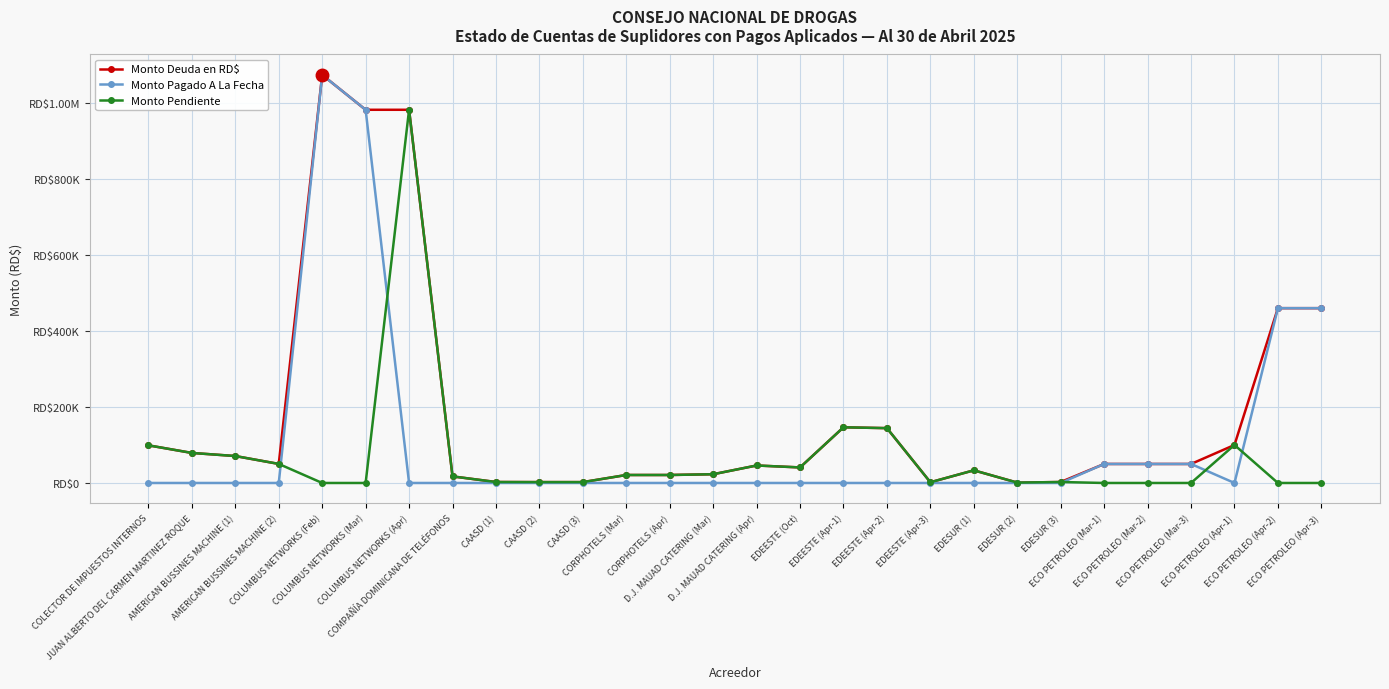

What are all the series names shown in the legend?

Monto Deuda en RD$, Monto Pagado A La Fecha, Monto Pendiente